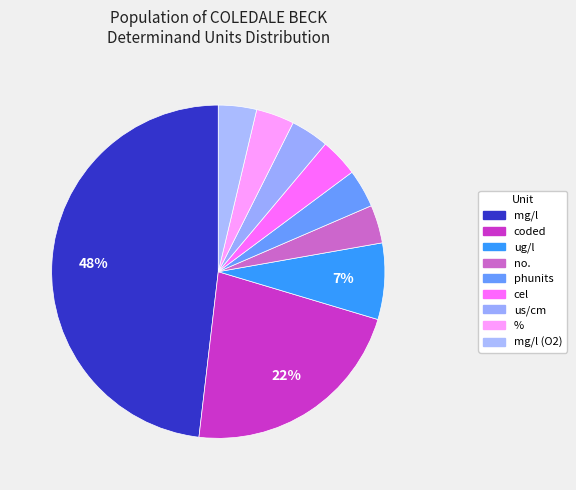

Count the number of slices in the pie.

9